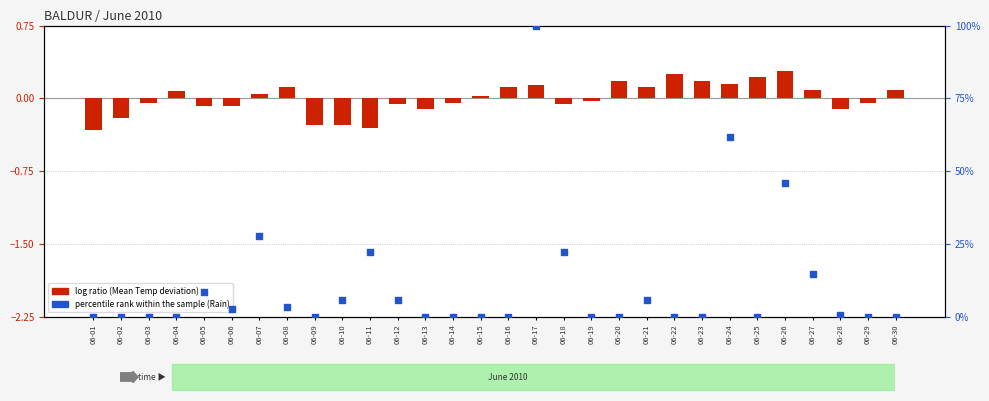

What is the total value across all series at 06-22?

0.3